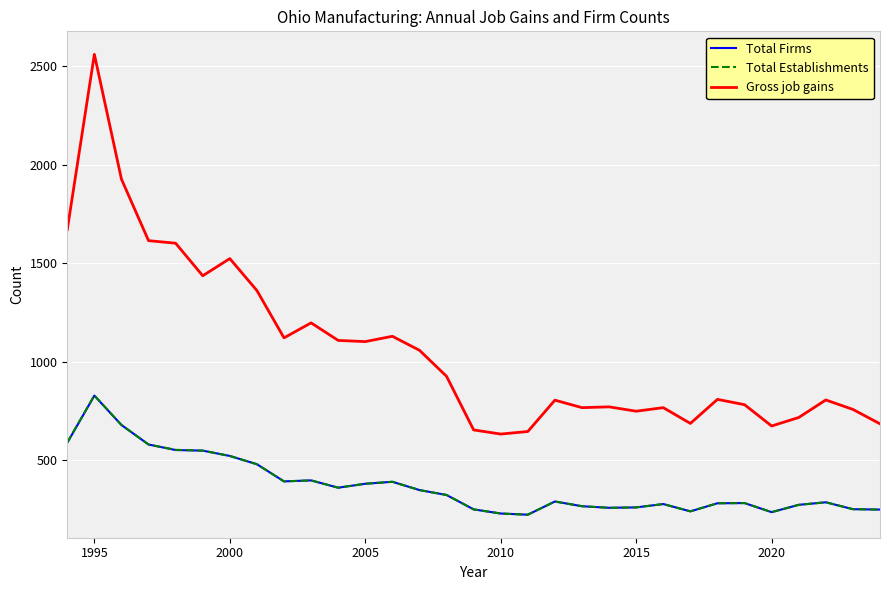

What is the average value of the Gross job gains series?

1066